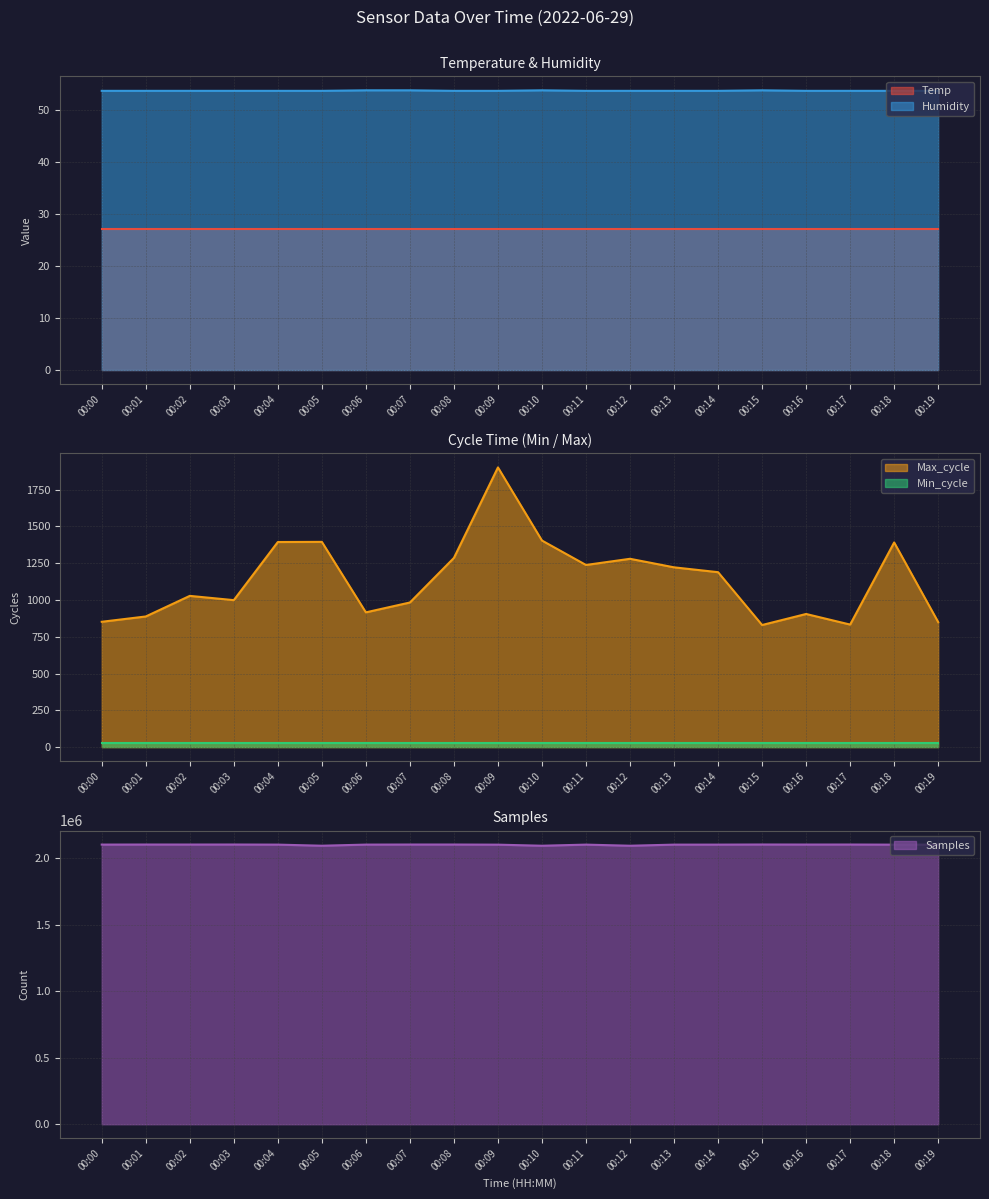

True or false: Samples and Humidity cross at least once.

False